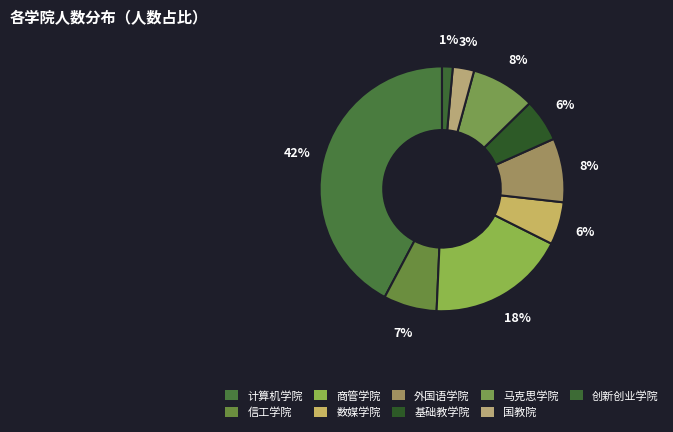

Count the number of slices in the pie.

9